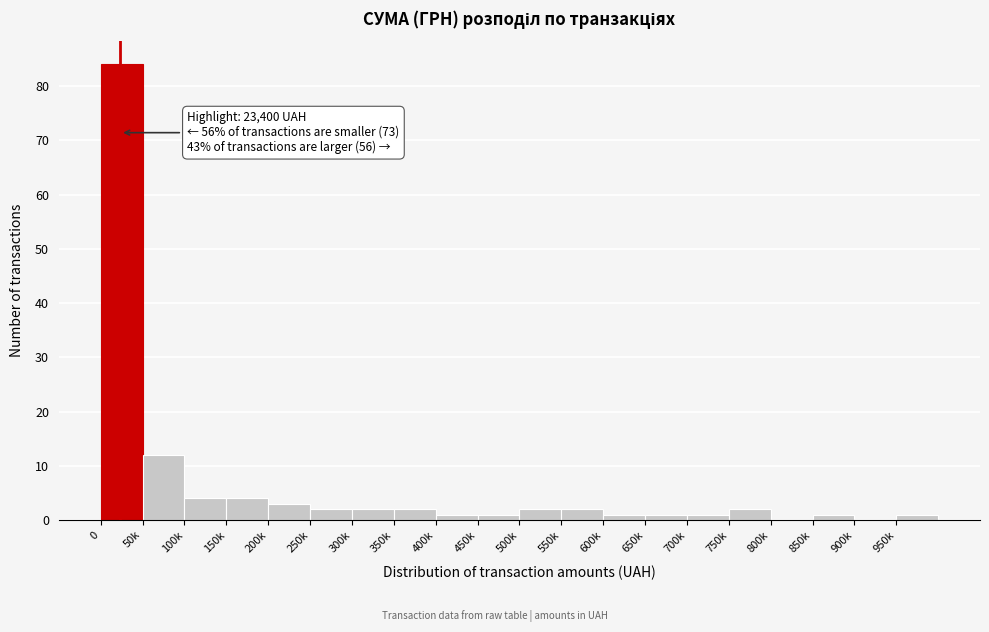

Reading left to right, extract all data points from this chart.

0=84	50k=12	100k=4	150k=4	200k=3	250k=2	300k=2	350k=2	400k=1	450k=1	500k=2	550k=2	600k=1	650k=1	700k=1	750k=2	800k=0	850k=1	900k=0	950k=1